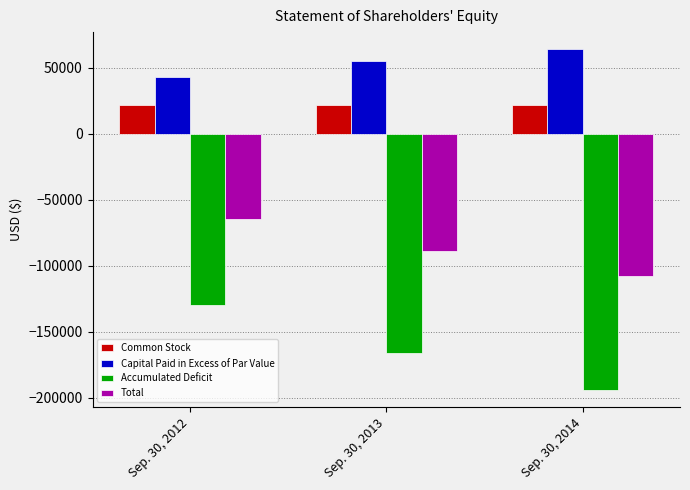

What is the sum of the Common Stock values at Sep. 30, 2013 and Sep. 30, 2014?

44066